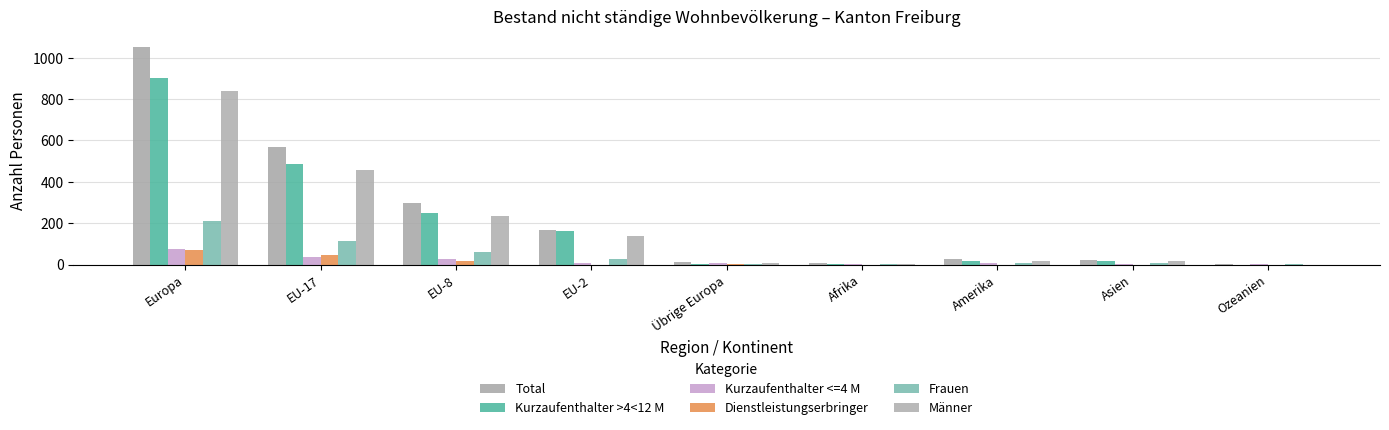

Count the number of categories in the chart.

9